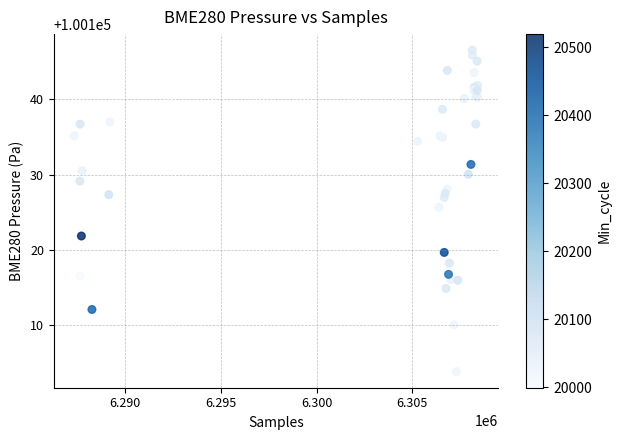

What Y value in the scatter plot is closest to 100125?

100125.7